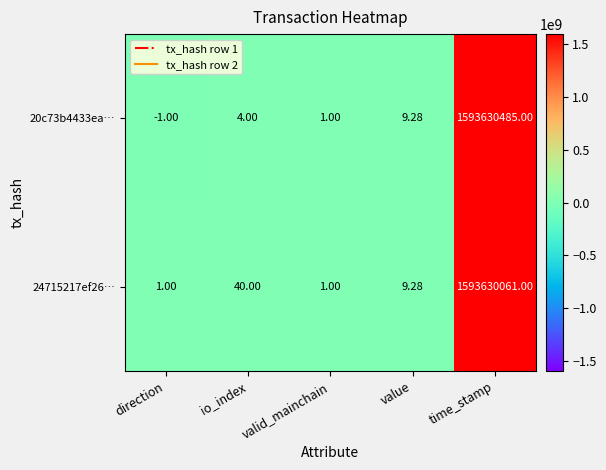

Which series changed the most between value and time_stamp?

20c73b4433ea…